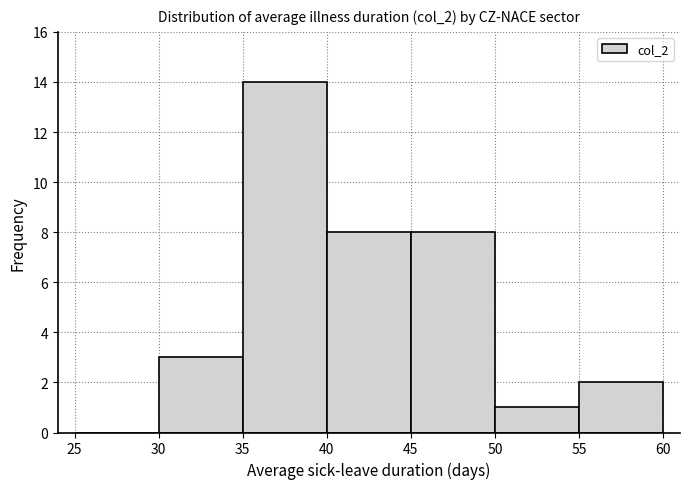

Reading left to right, list every bar in this chart as the range it spans on the x-axis followed by its height. The values are not printed on the chart, so give them approximately, as read against the axis.

25 to 30: 0
30 to 35: 3
35 to 40: 14
40 to 45: 8
45 to 50: 8
50 to 55: 1
55 to 60: 2